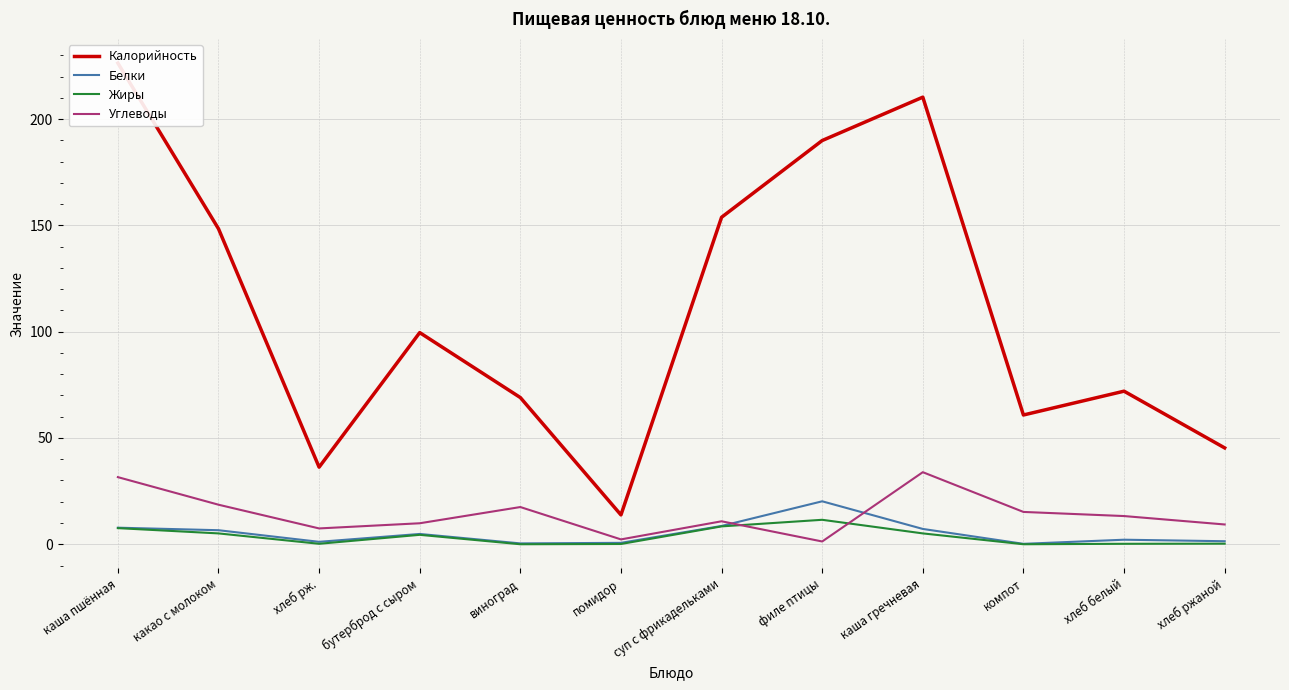

What is the total value across all series at компот?

76.2